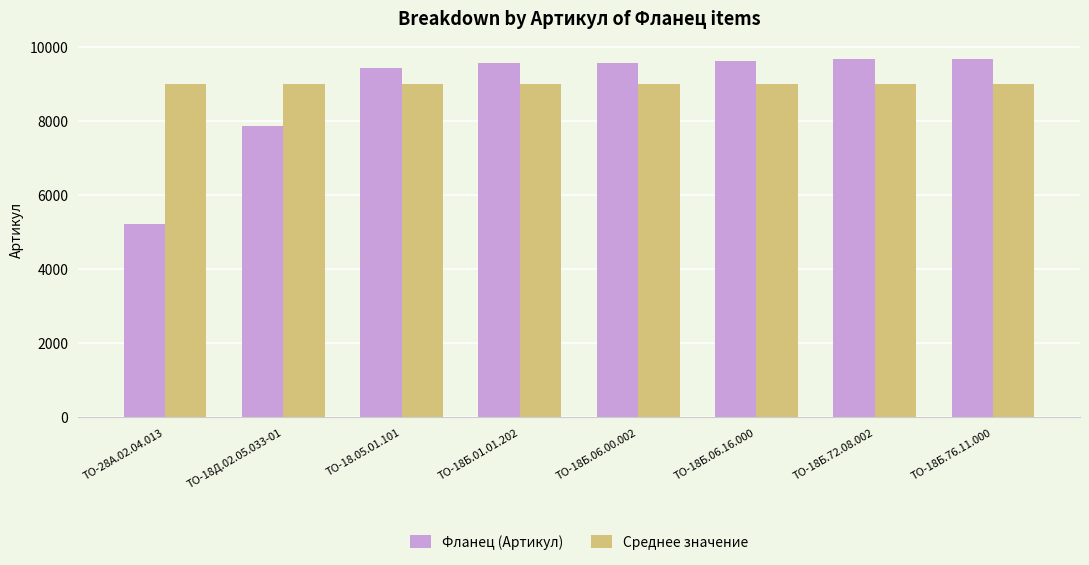

True or false: Фланец (Артикул) has a value of 9676 at ТО-18Б.76.11.000.

True